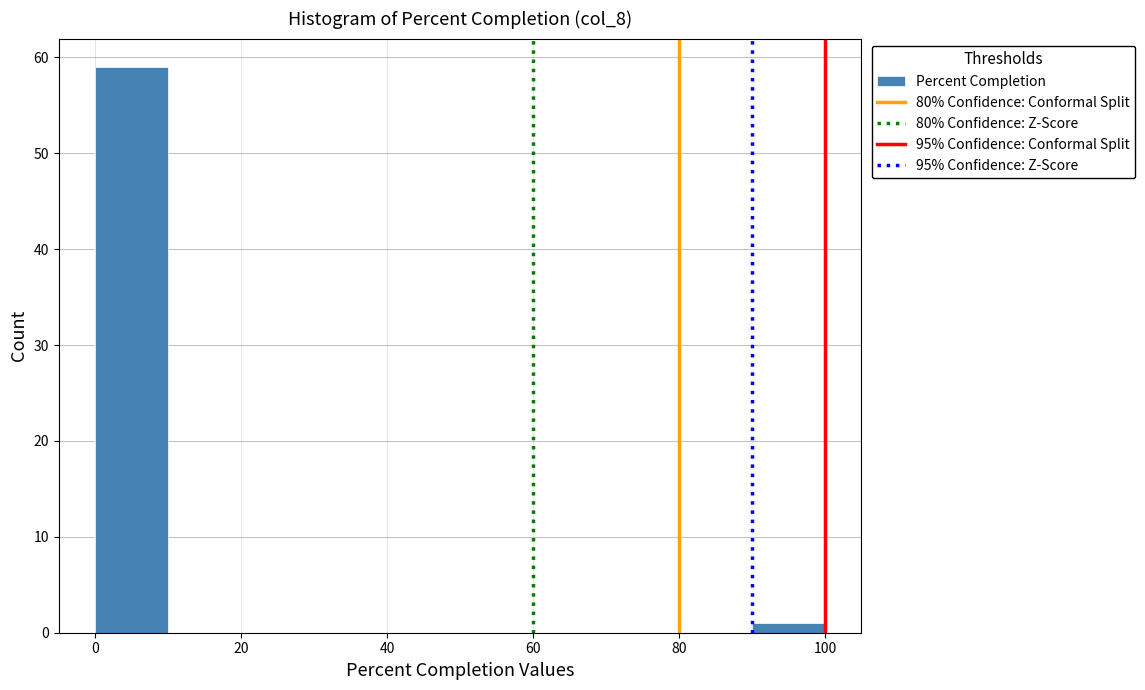

Reading left to right, transcribe this chart: for each bar, give the range it covers on the x-axis and its height. The values are not printed on the chart, so give them approximately, as read against the axis.

0 to 10: 59
10 to 20: 0
20 to 30: 0
30 to 40: 0
40 to 50: 0
50 to 60: 0
60 to 70: 0
70 to 80: 0
80 to 90: 0
90 to 100: 1